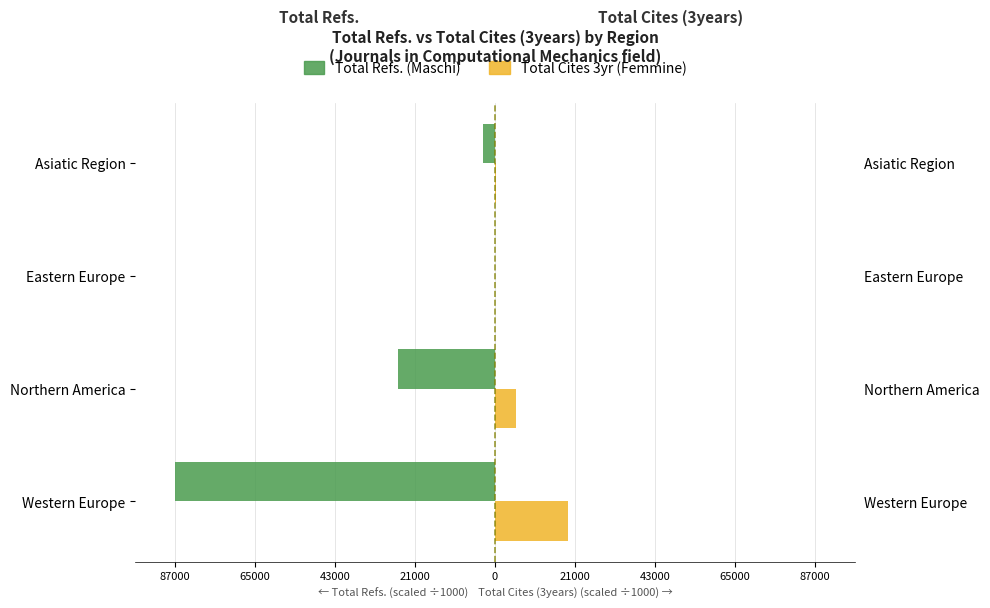

How many groups of bars are there?

4